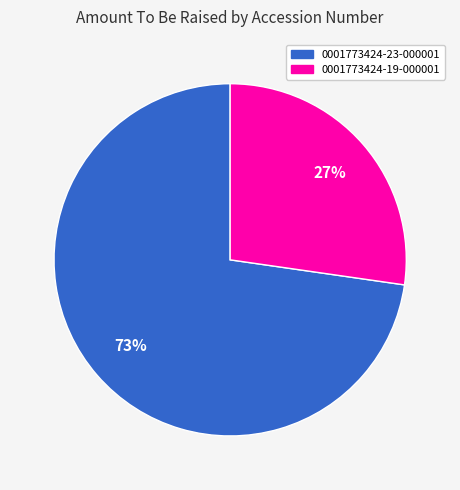

To the nearest percent, what is the combined percentage of 0001773424-23-000001 and 0001773424-19-000001?

100%